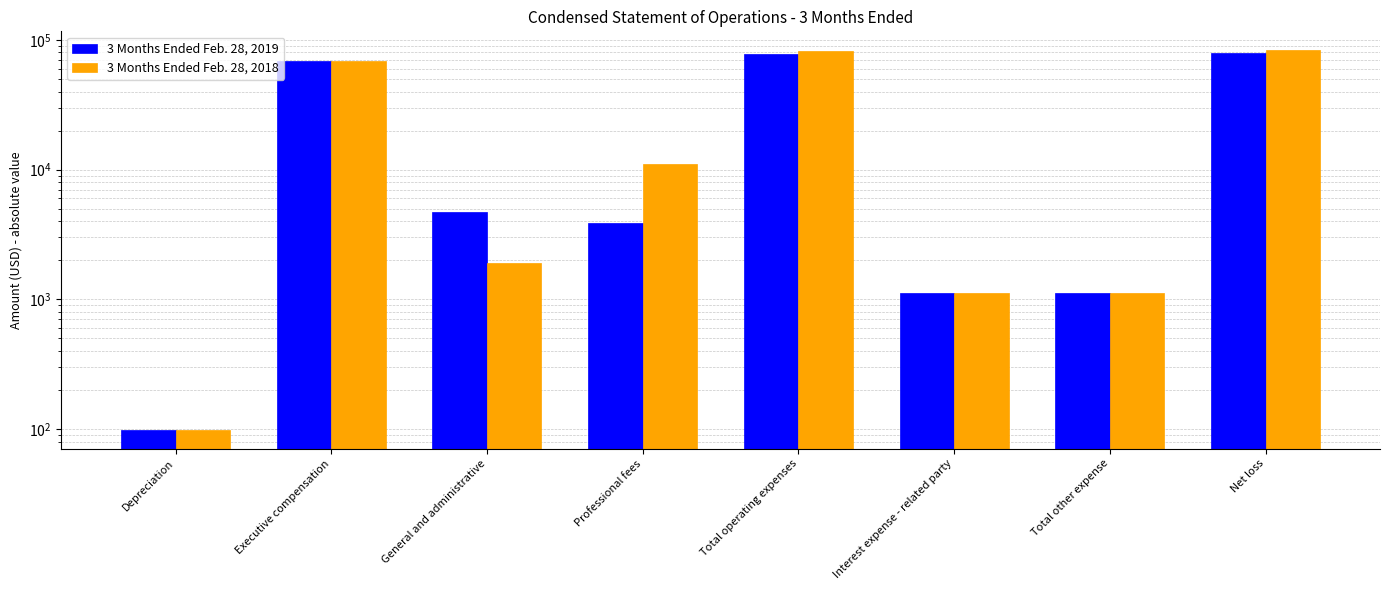

Does the chart contain any negative values?

No